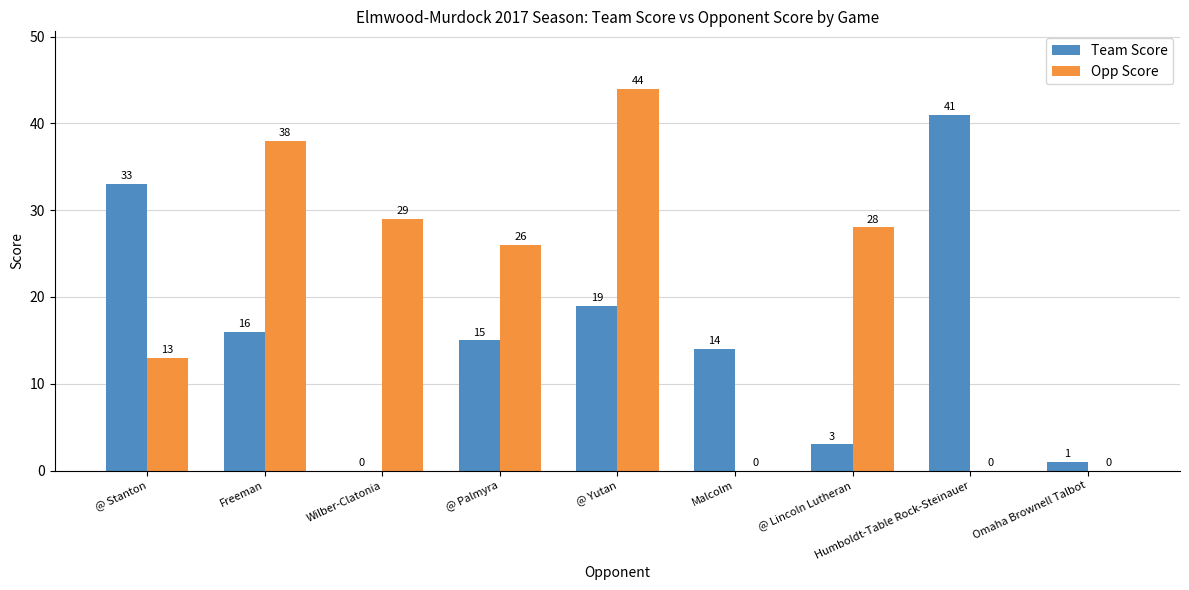

Count the number of categories in the chart.

9